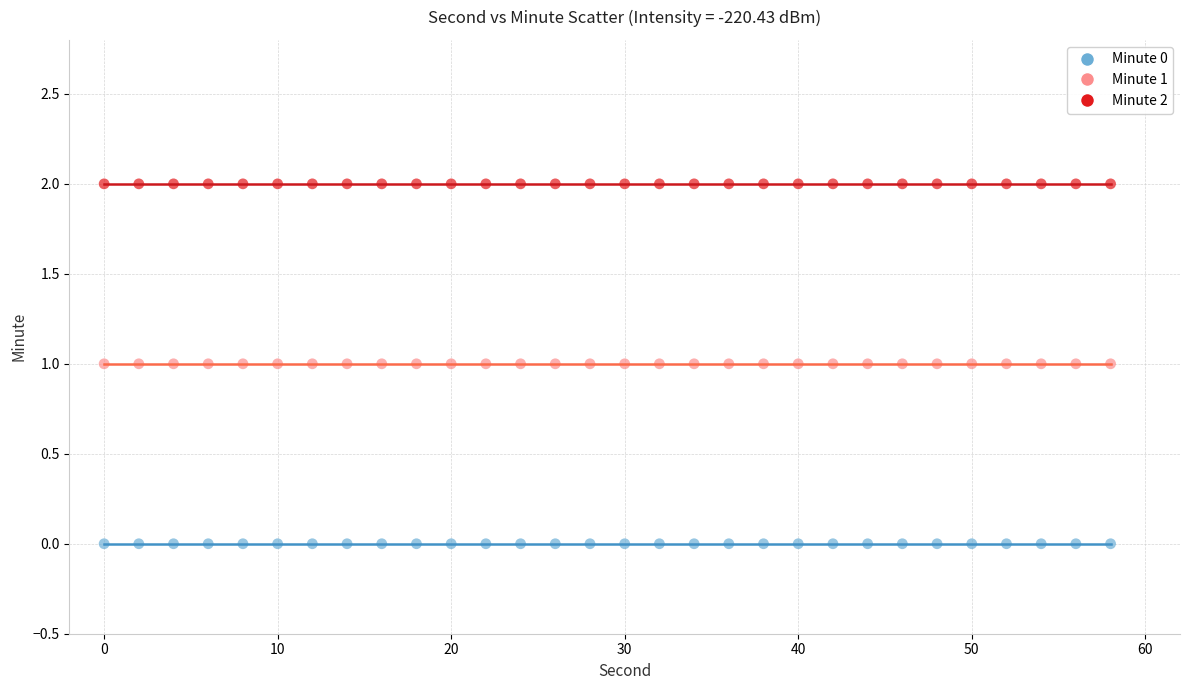

Which series reaches the minimum Y coordinate?

Minute 0